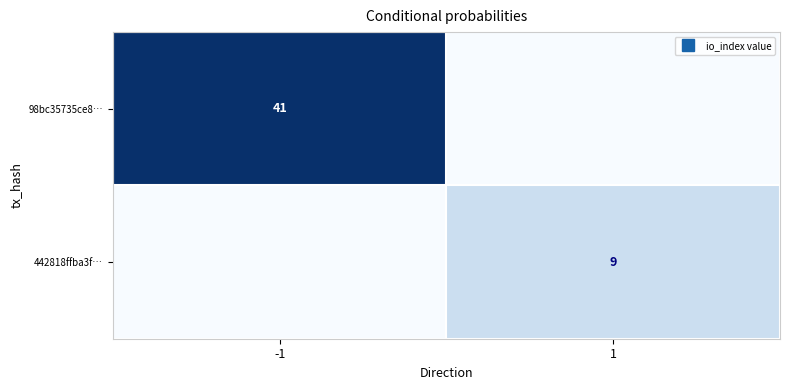

Rank the series by their average value, from lowest to highest.

442818ffba3f…, 98bc35735ce8…